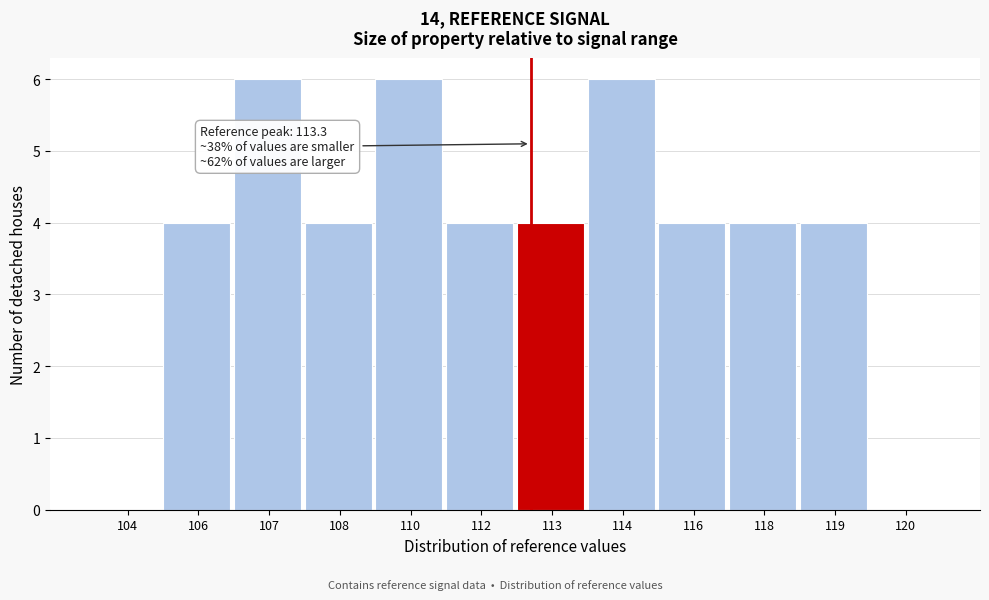

Reading left to right, what are all the values shown in this chart?

104=0	106=4	107=6	108=4	110=6	112=4	113=4	114=6	116=4	118=4	119=4	120=0